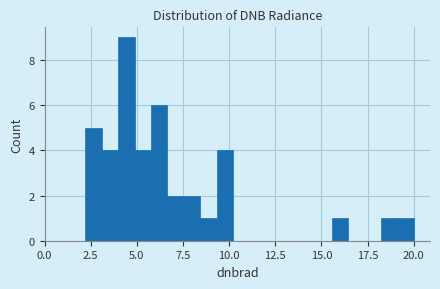

Read against the x-axis, roughly where is the centre of the tallest bar?

4.5